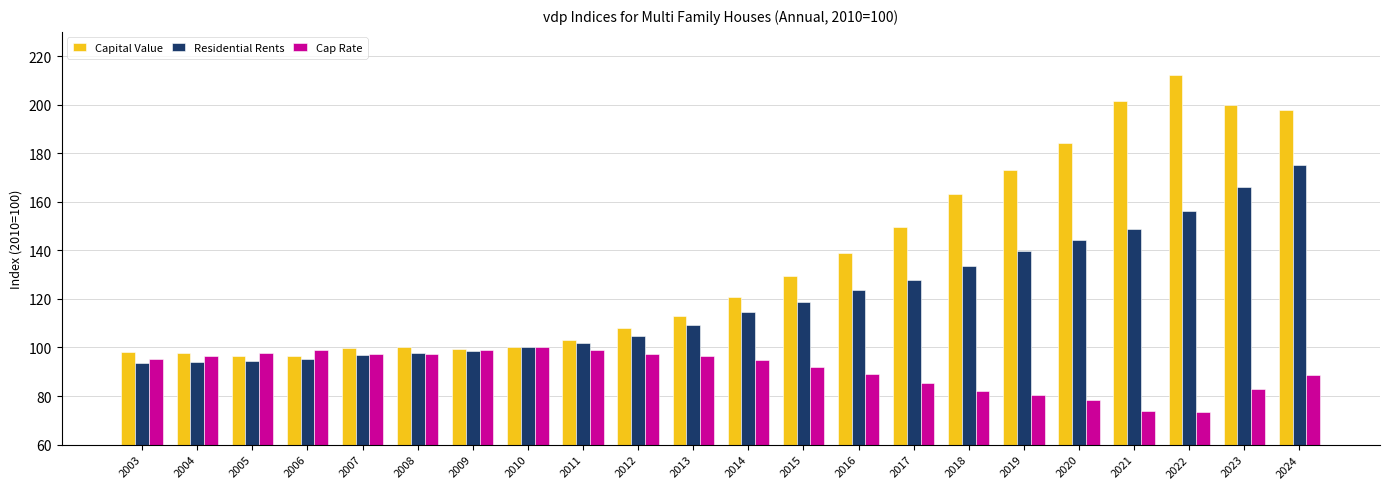

At which label does Capital Value first exceed 120?

2014